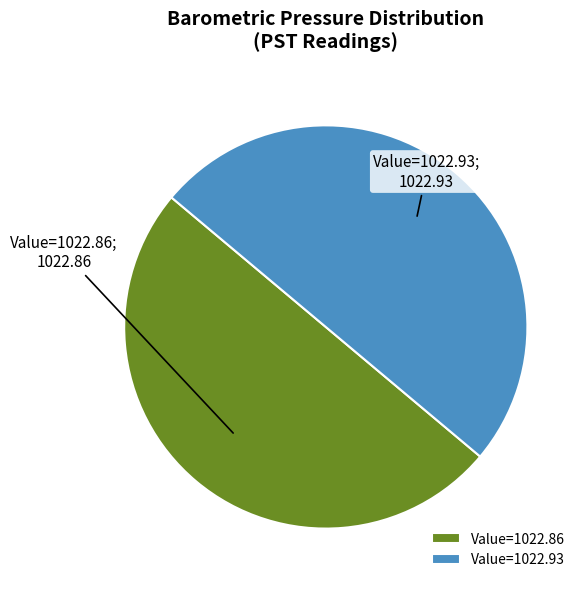

Is the sum of Value=1022.86 and Value=1022.93 greater than half?

Yes